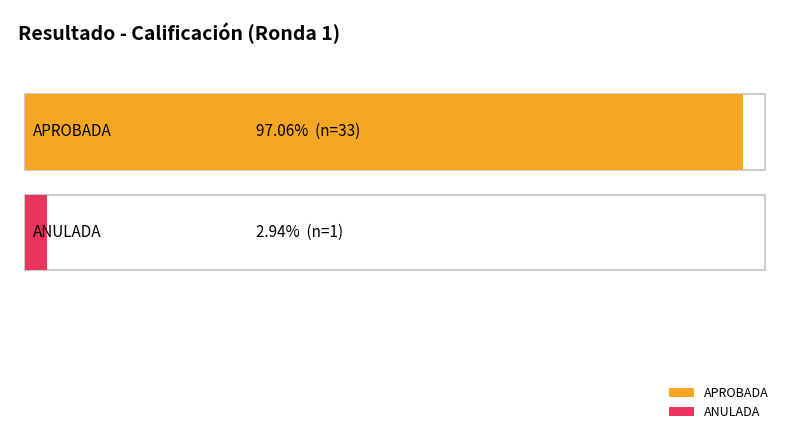

The value of APROBADA at APROBADA is 260. True or false?

False